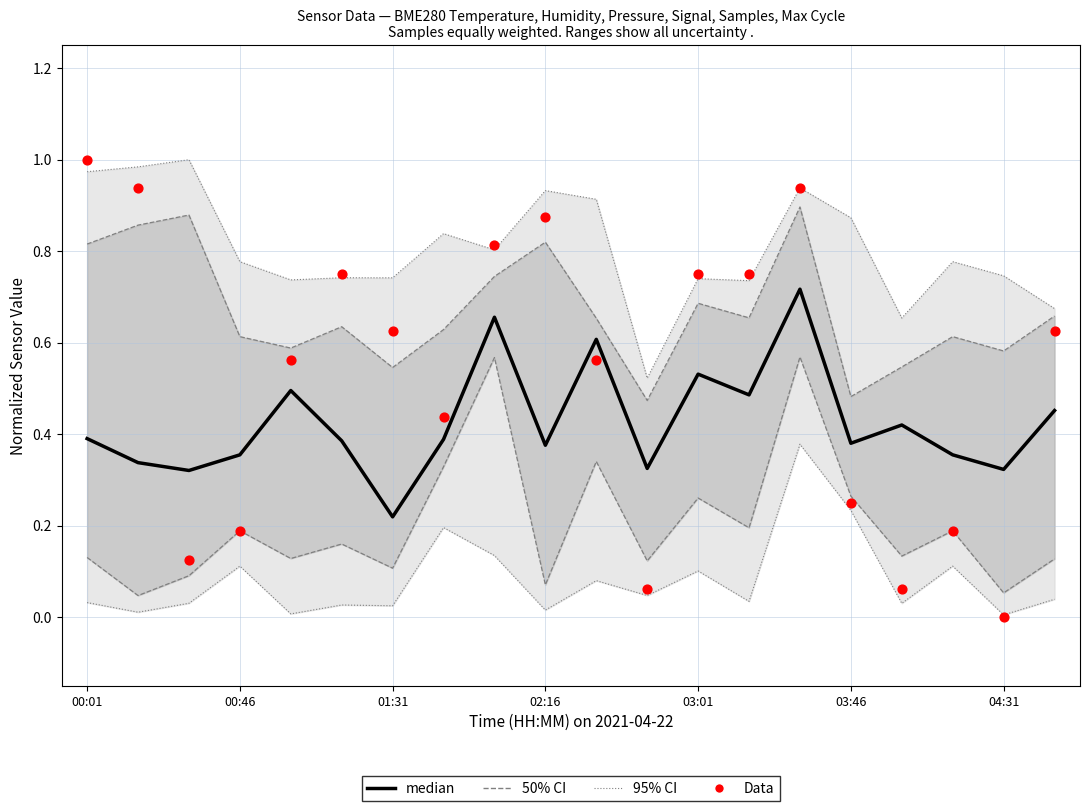

Which series reaches the minimum Y coordinate?

Data